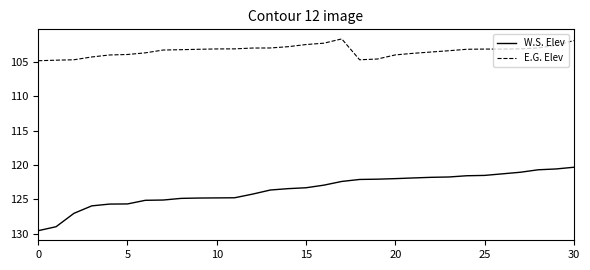

Which series has the largest total across all categories?

W.S. Elev